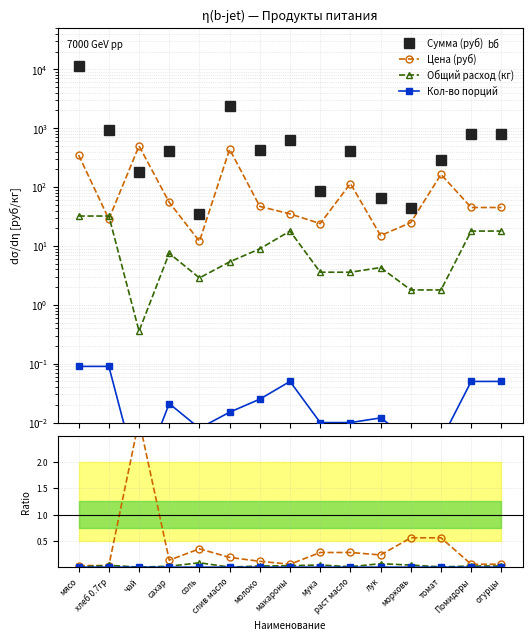

Does the chart have visible grid lines?

Yes